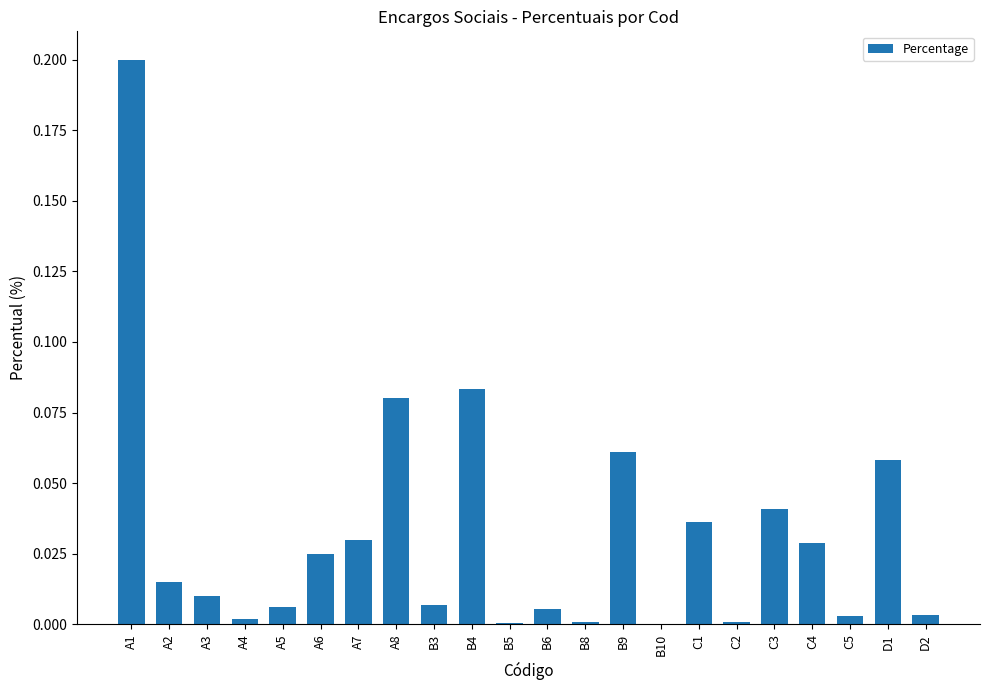

Is it true that the value at A4 is 0.0?

True